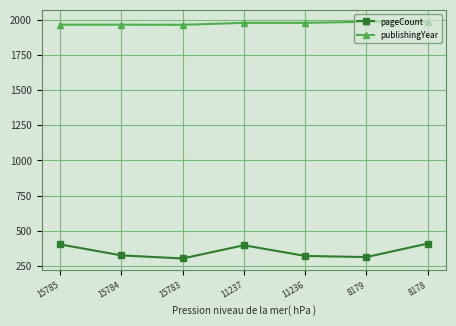

What is the total value across all series at 15785?

2368